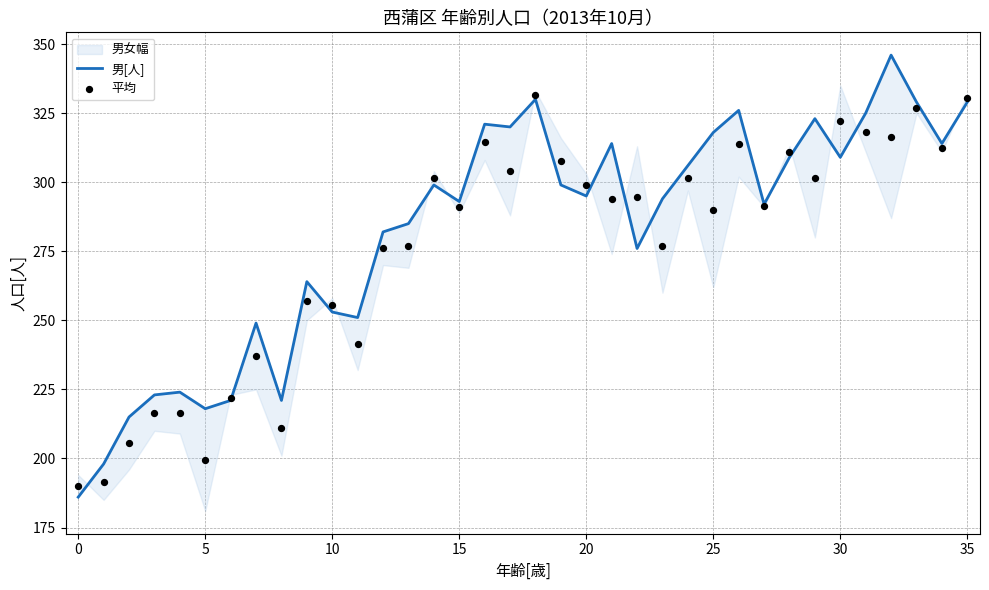

Which series contains the highest Y value?

男[人]